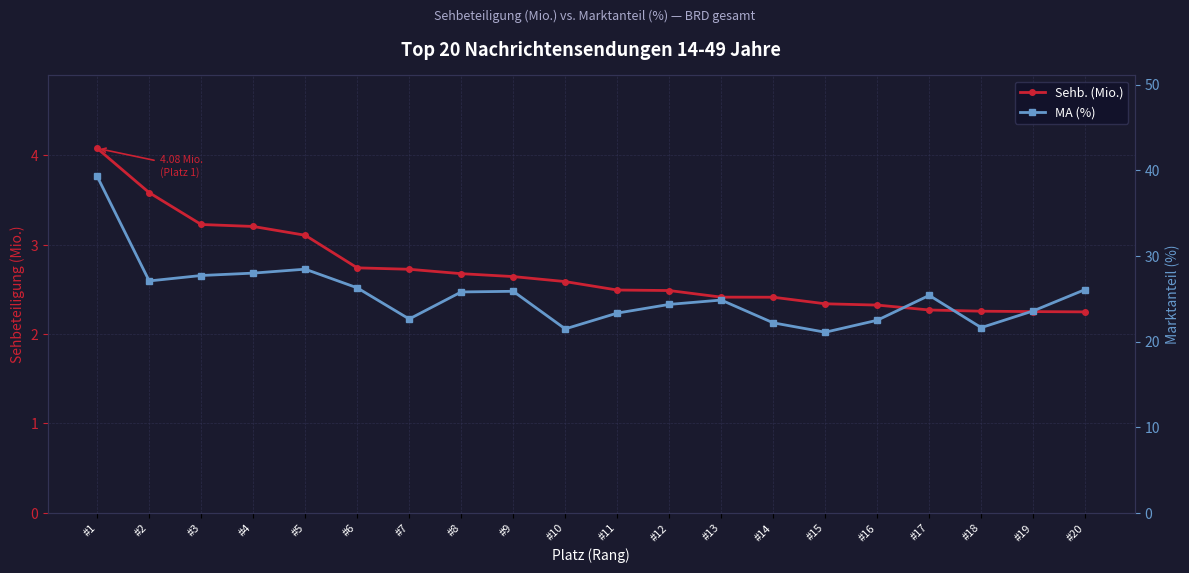

Reading left to right, transcribe all the data shown in this chart.

Sehb. (Mio.): #1=4.1	#2=3.6	#3=3.2	#4=3.2	#5=3.1	#6=2.7	#7=2.7	#8=2.7	#9=2.6	#10=2.6	#11=2.5	#12=2.5	#13=2.4	#14=2.4	#15=2.3	#16=2.3	#17=2.3	#18=2.3	#19=2.3	#20=2.2
MA (%): #1=39.3	#2=27.1	#3=27.7	#4=28.0	#5=28.4	#6=26.3	#7=22.6	#8=25.8	#9=25.9	#10=21.5	#11=23.3	#12=24.3	#13=24.8	#14=22.2	#15=21.1	#16=22.5	#17=25.4	#18=21.6	#19=23.6	#20=26.1